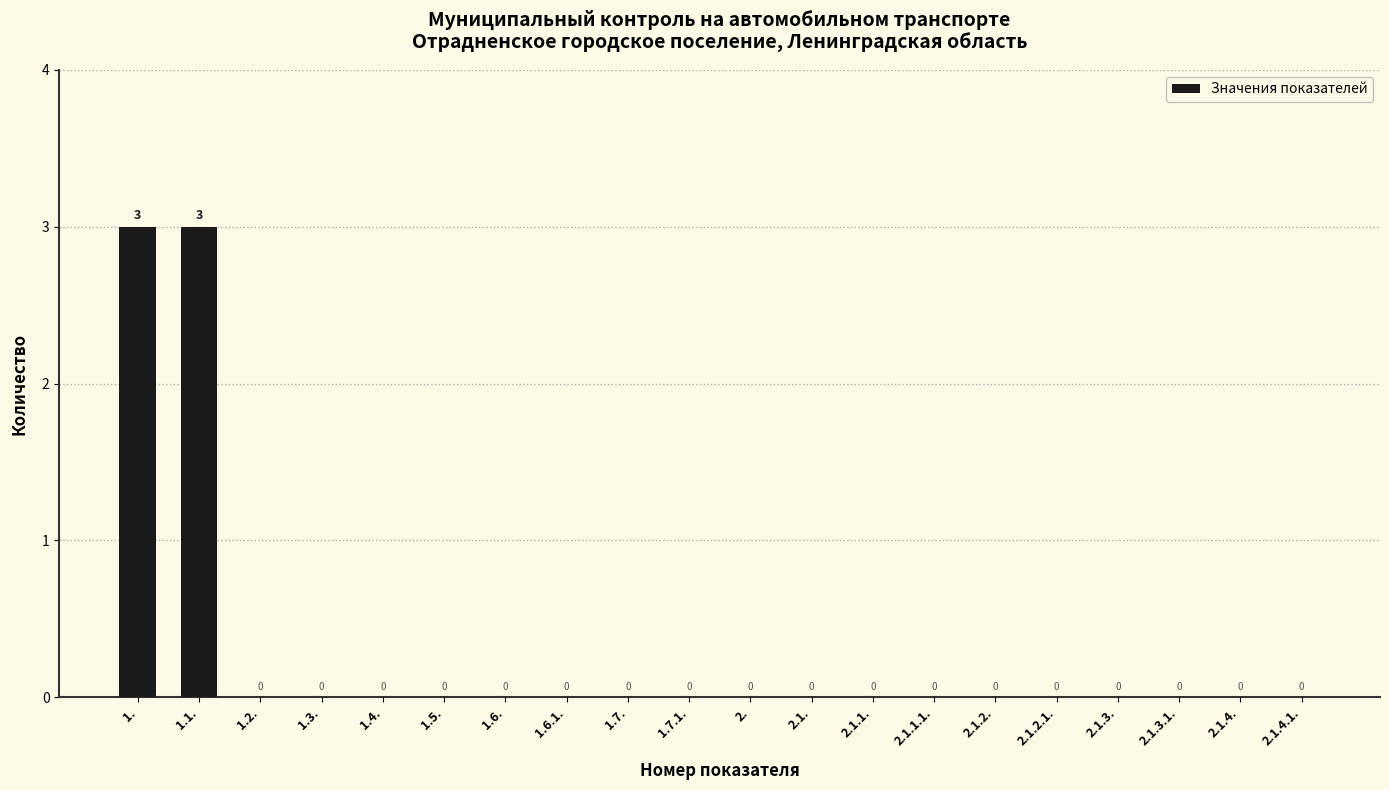

Reading left to right, list all the values displayed in this chart.

1.=3	1.1.=3	1.2.=0	1.3.=0	1.4.=0	1.5.=0	1.6.=0	1.6.1.=0	1.7.=0	1.7.1.=0	2.=0	2.1.=0	2.1.1.=0	2.1.1.1.=0	2.1.2.=0	2.1.2.1.=0	2.1.3.=0	2.1.3.1.=0	2.1.4.=0	2.1.4.1.=0